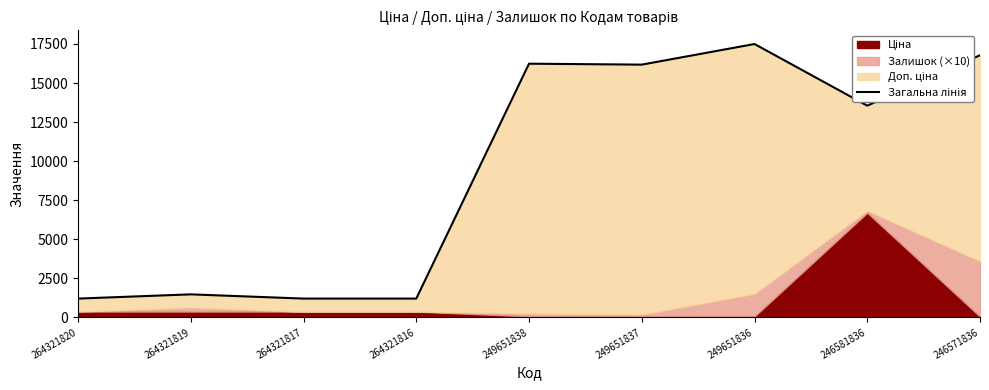

Where is the first local maximum?

264321819